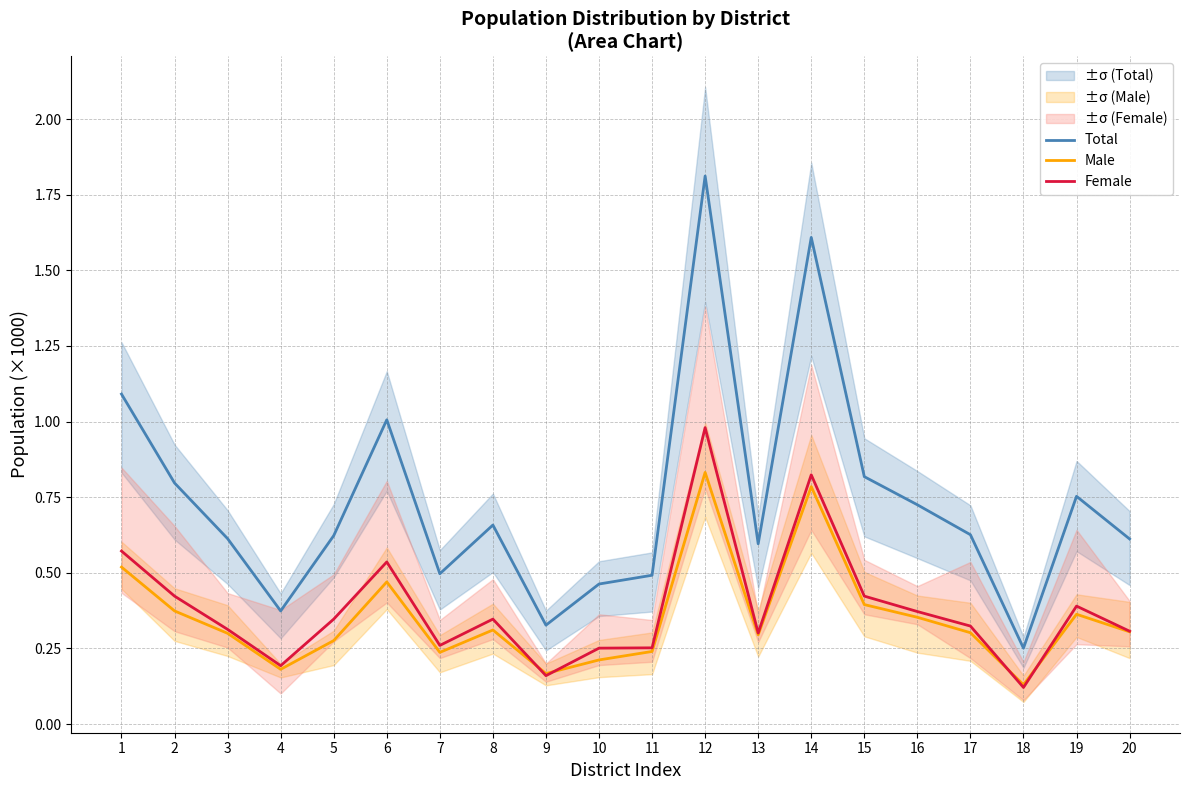

The Male series shows 0.1 at 11. True or false?

False